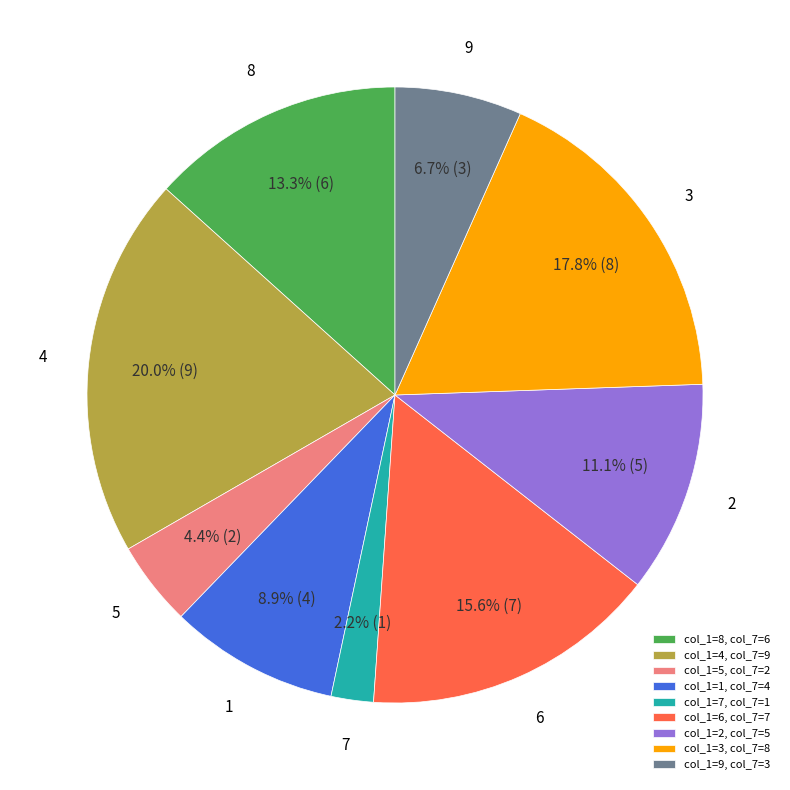

How much of the chart is everything except col_1=9, col_7=3?

93.3%